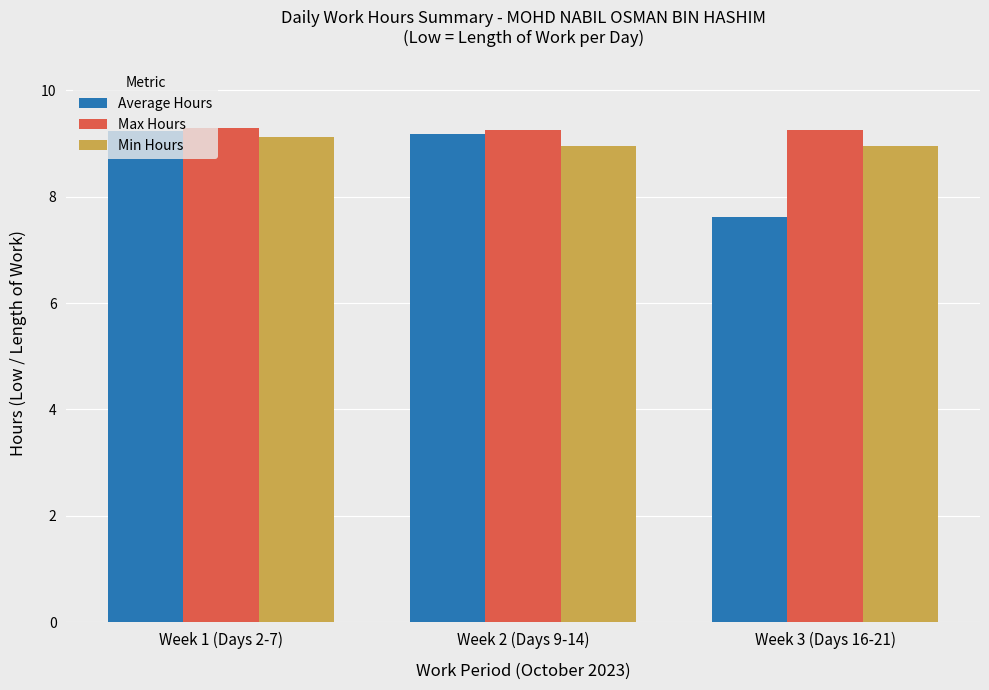

Is it true that Average Hours equals 9.2 at Week 1 (Days 2-7)?

True